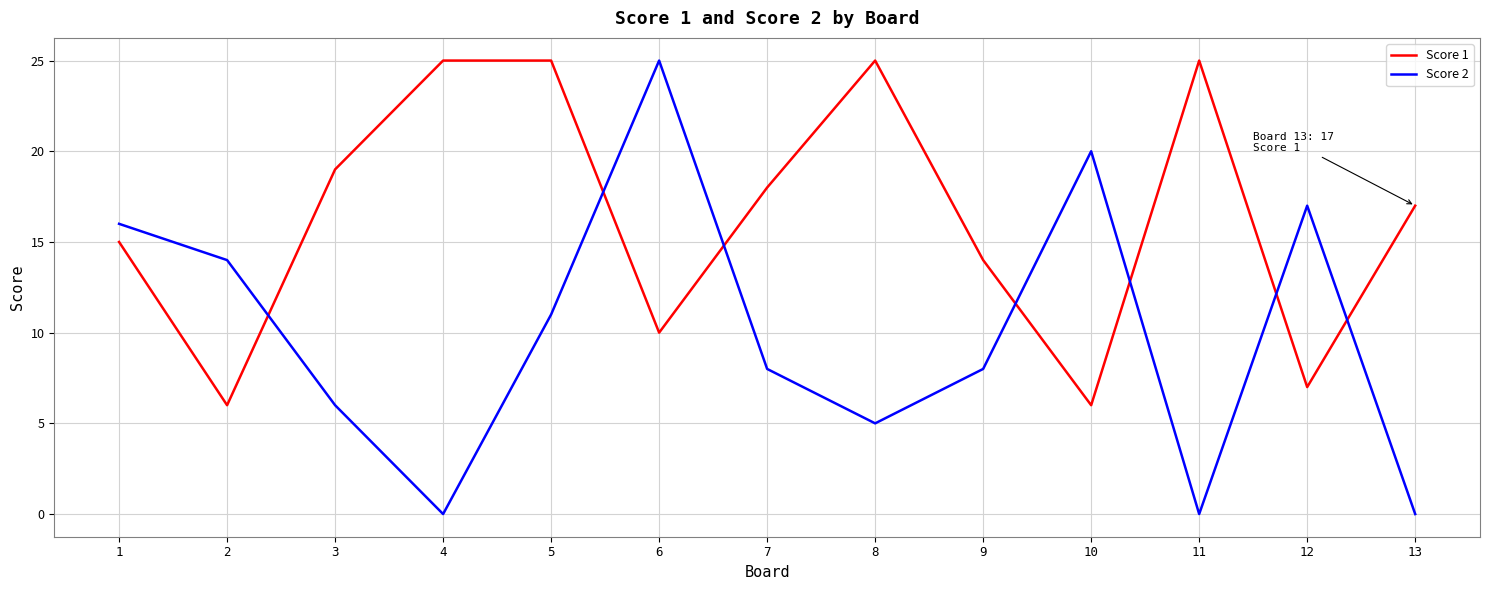

How many times do Score 2 and Score 1 cross each other?

7